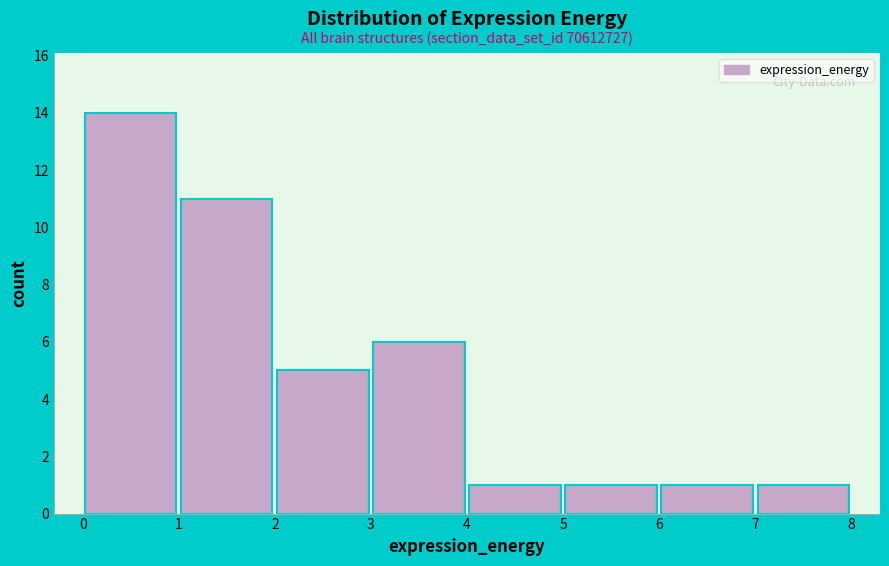

Which range on the x-axis has the tallest bar?

0 to 1